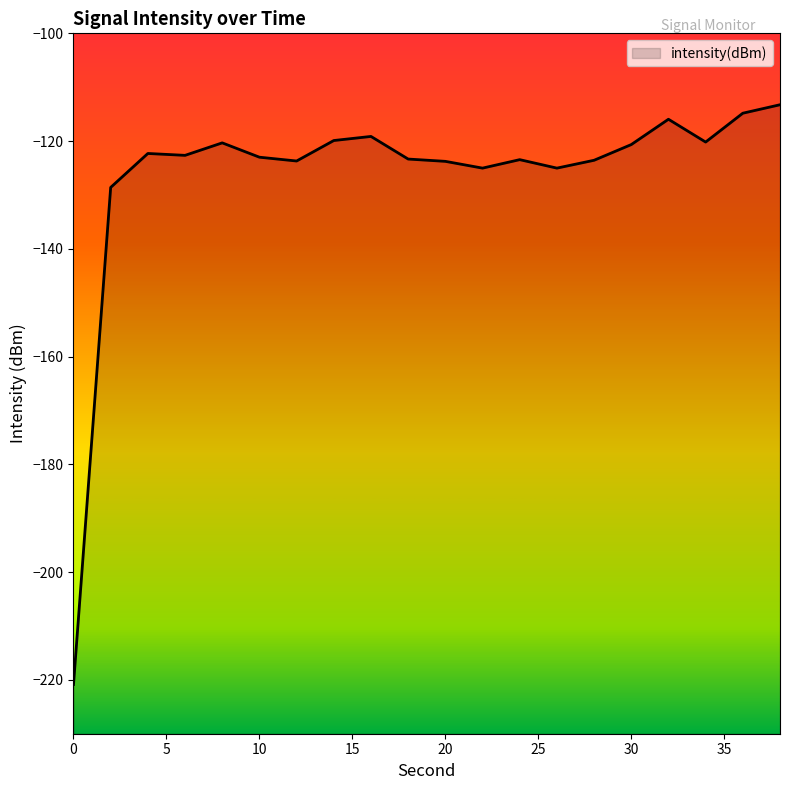

How many lines are shown in the chart?

1